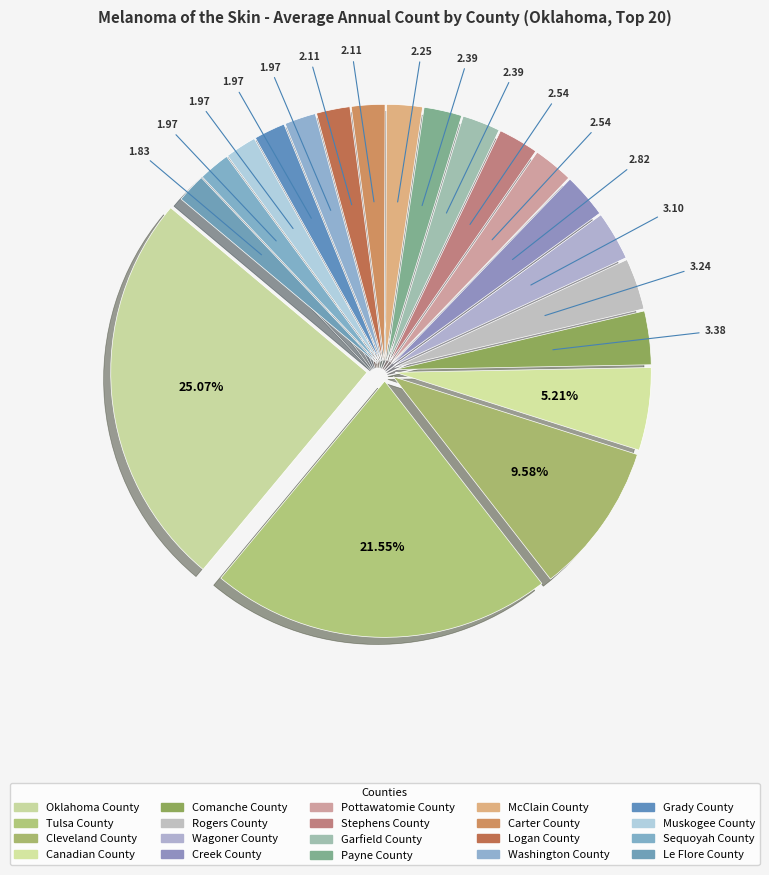

To the nearest percent, what is the difference between the Stephens County and Washington County slice percentages?

1%